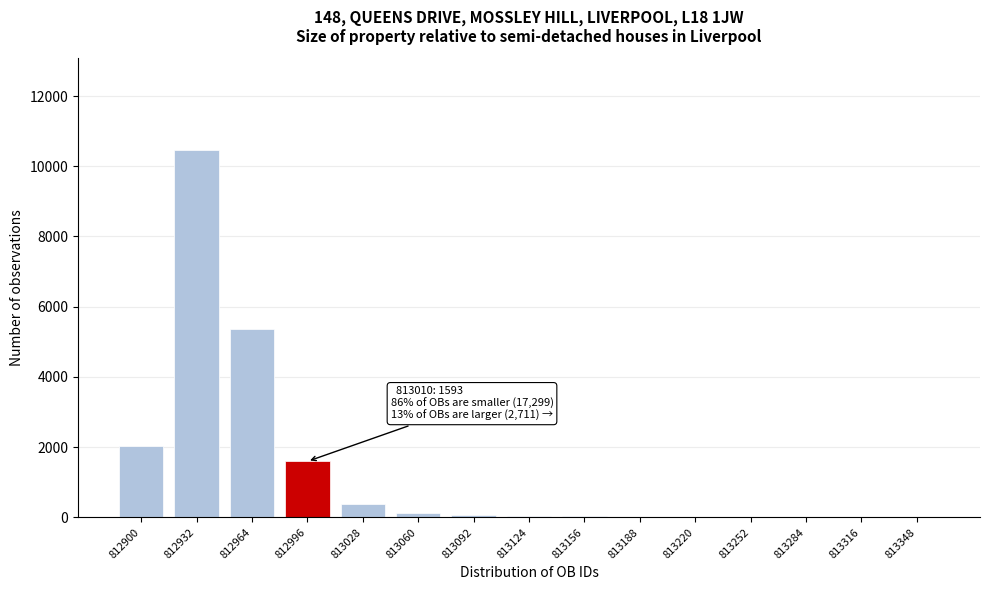

What is the change in value from 812900 to 813028?

-1659